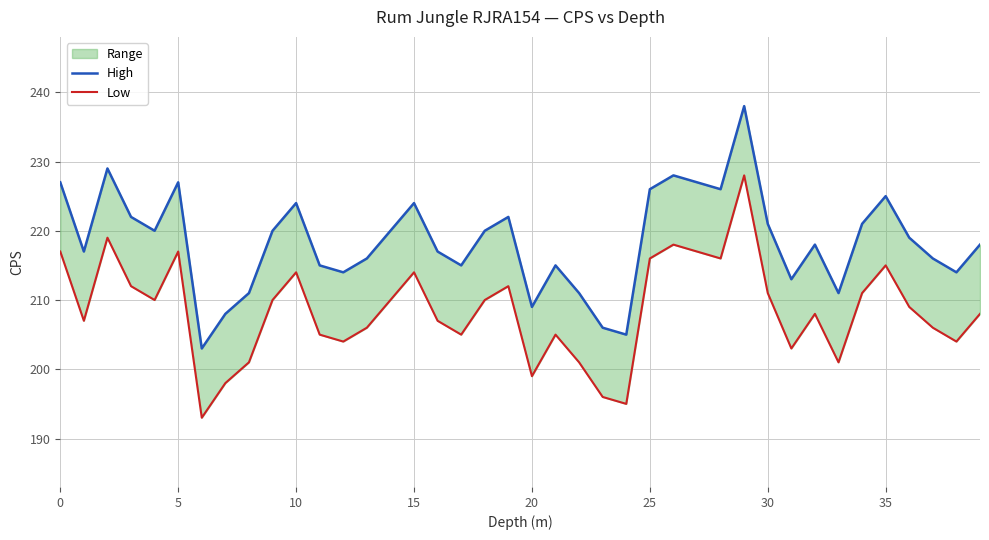

Does the chart display data point markers on the line(s)?

No